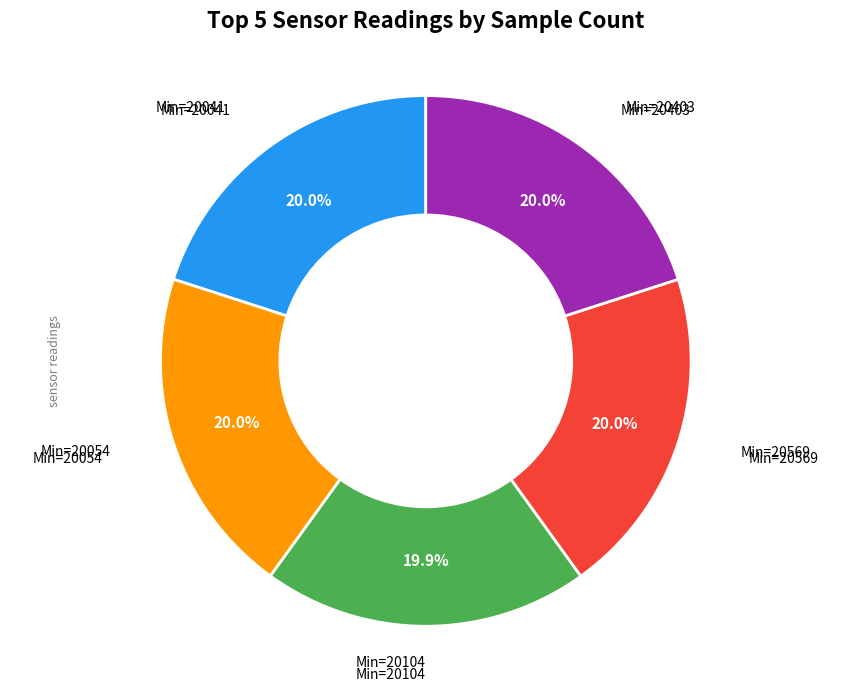

Approximately how many times larger is the value at Min=20054 compared to Min=20041?

1.0